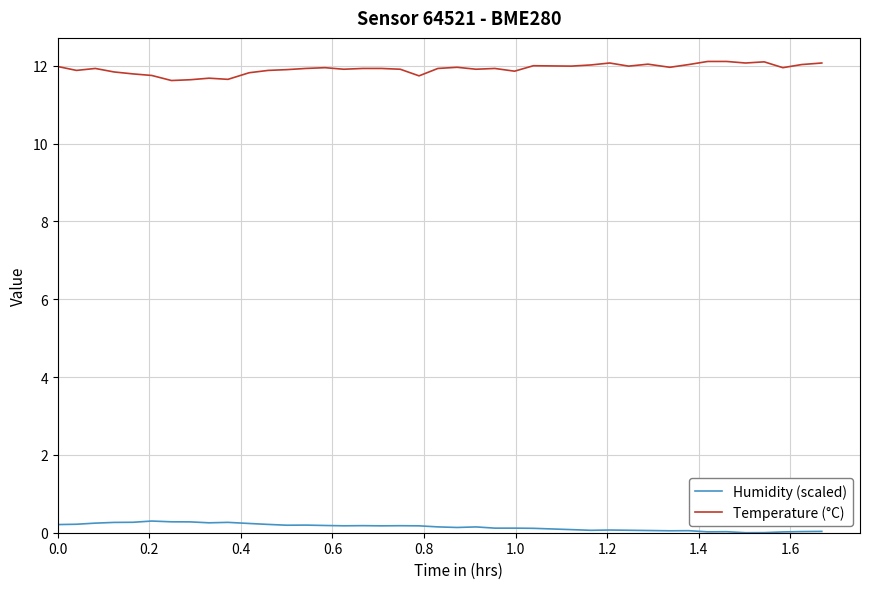

True or false: Temperature (°C) and Humidity (scaled) intersect in this chart.

False